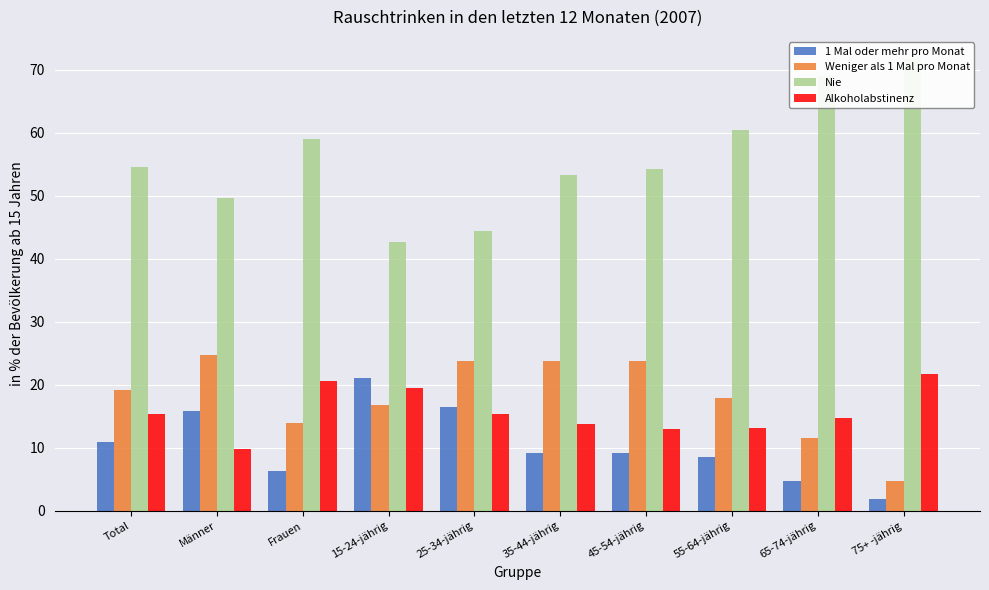

Is it true that Weniger als 1 Mal pro Monat equals 17.9 at 55-64-jährig?

True